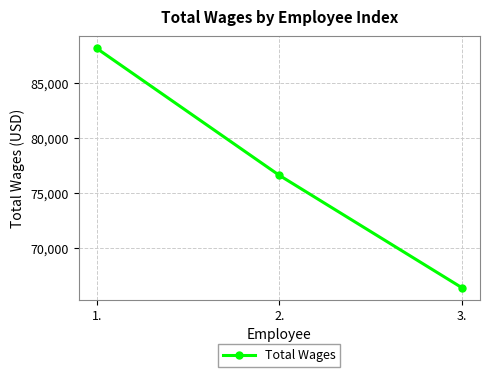

Rank the categories by value from lowest to highest.

3., 2., 1.